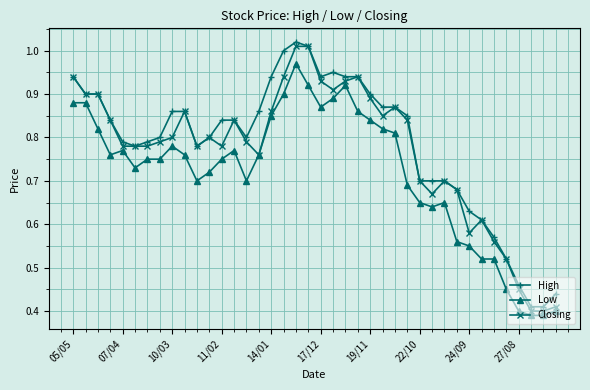

True or false: Low and High intersect in this chart.

False